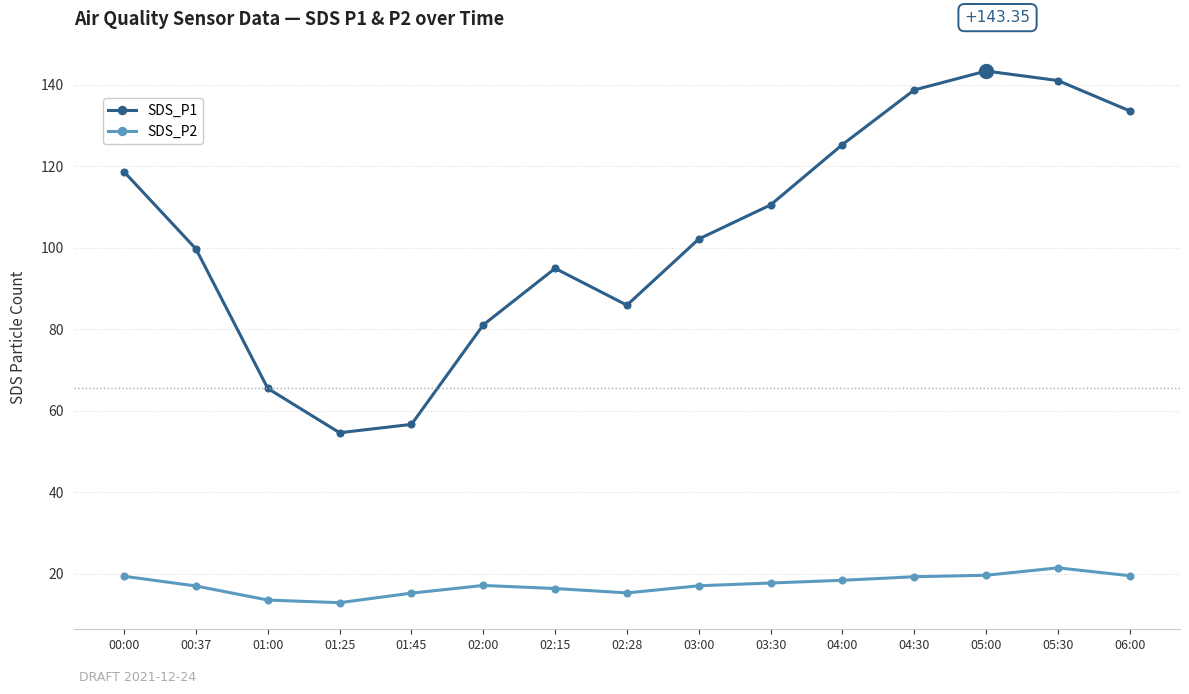

What is the approximate value of SDS_P2 at 02:28?

15.3